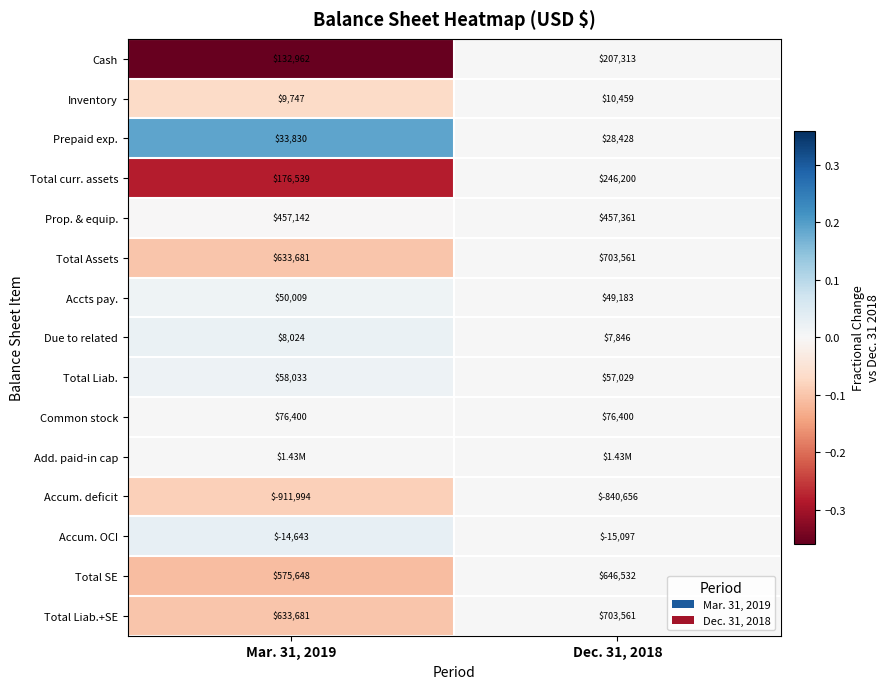

Is the value of Total Assets at Mar. 31, 2019 greater than the value of Inventory at Mar. 31, 2019?

Yes